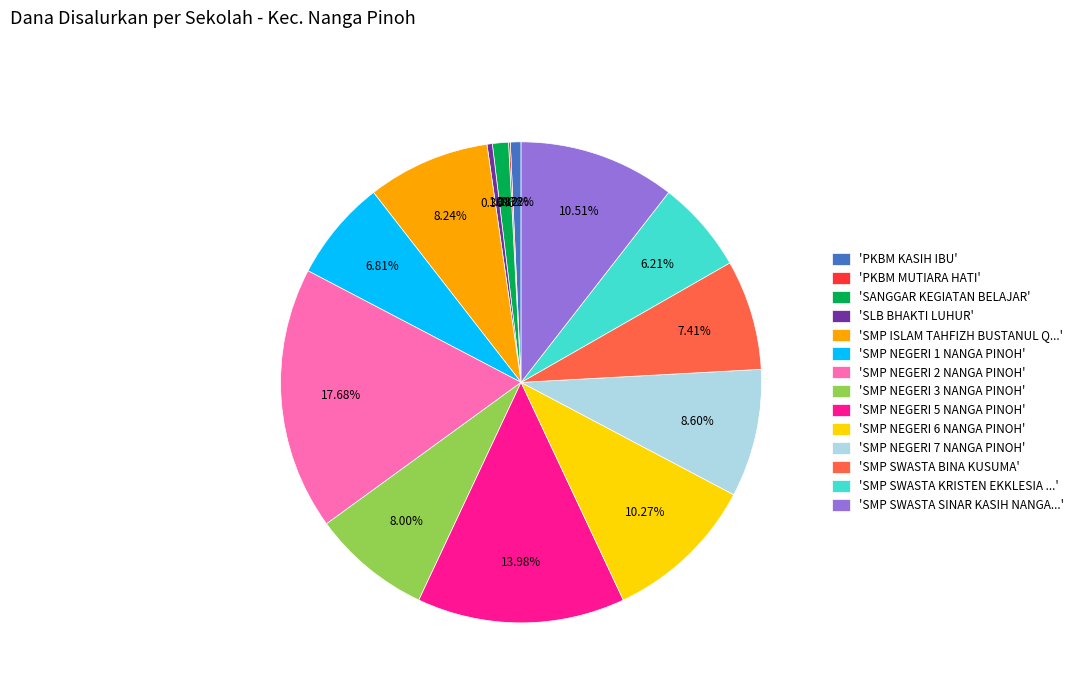

Is the sum of 'SMP ISLAM TAHFIZH BUSTANUL Q...' and 'SMP SWASTA KRISTEN EKKLESIA ...' greater than half?

No